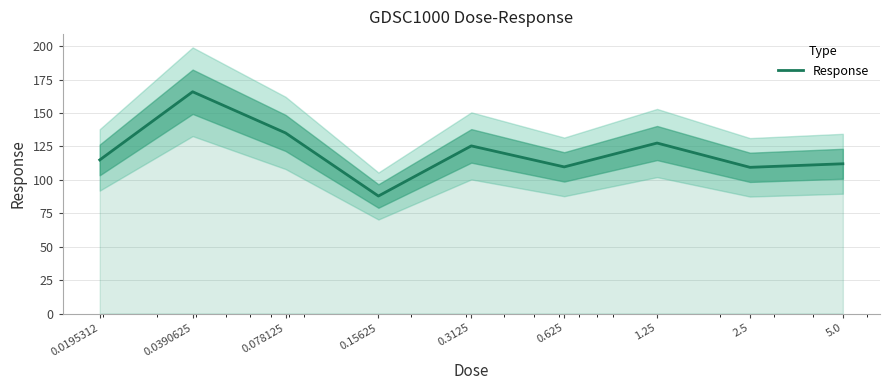

What is the value of the 8th point from the left?

109.3